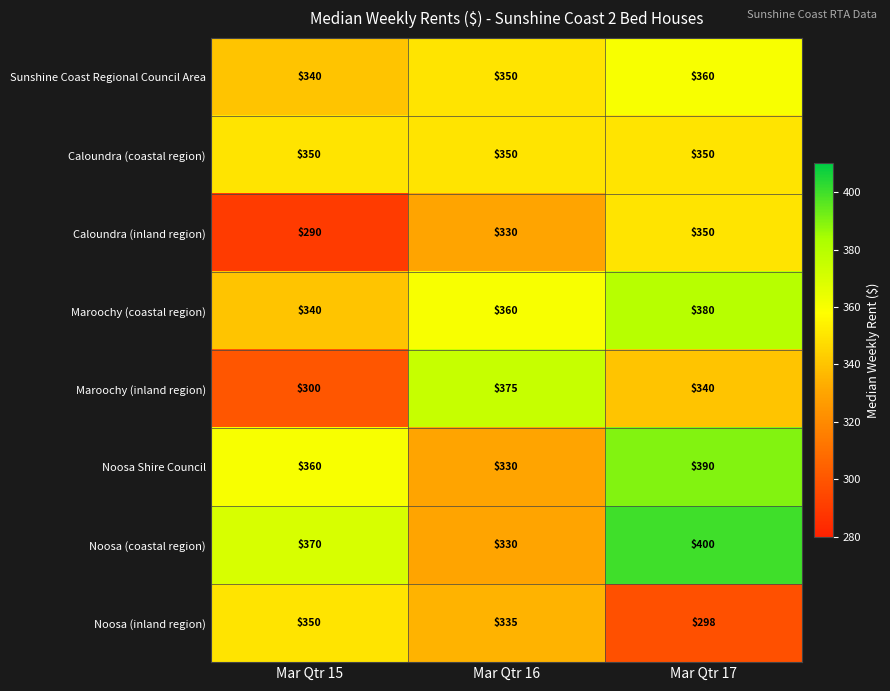

Reading left to right, extract all data points from this chart.

Sunshine Coast Regional Council Area: Mar Qtr 15=340	Mar Qtr 16=350	Mar Qtr 17=360
Caloundra (coastal region): Mar Qtr 15=350	Mar Qtr 16=350	Mar Qtr 17=350
Caloundra (inland region): Mar Qtr 15=290	Mar Qtr 16=330	Mar Qtr 17=350
Maroochy (coastal region): Mar Qtr 15=340	Mar Qtr 16=360	Mar Qtr 17=380
Maroochy (inland region): Mar Qtr 15=300	Mar Qtr 16=375	Mar Qtr 17=340
Noosa Shire Council: Mar Qtr 15=360	Mar Qtr 16=330	Mar Qtr 17=390
Noosa (coastal region): Mar Qtr 15=370	Mar Qtr 16=330	Mar Qtr 17=400
Noosa (inland region): Mar Qtr 15=350	Mar Qtr 16=335	Mar Qtr 17=298